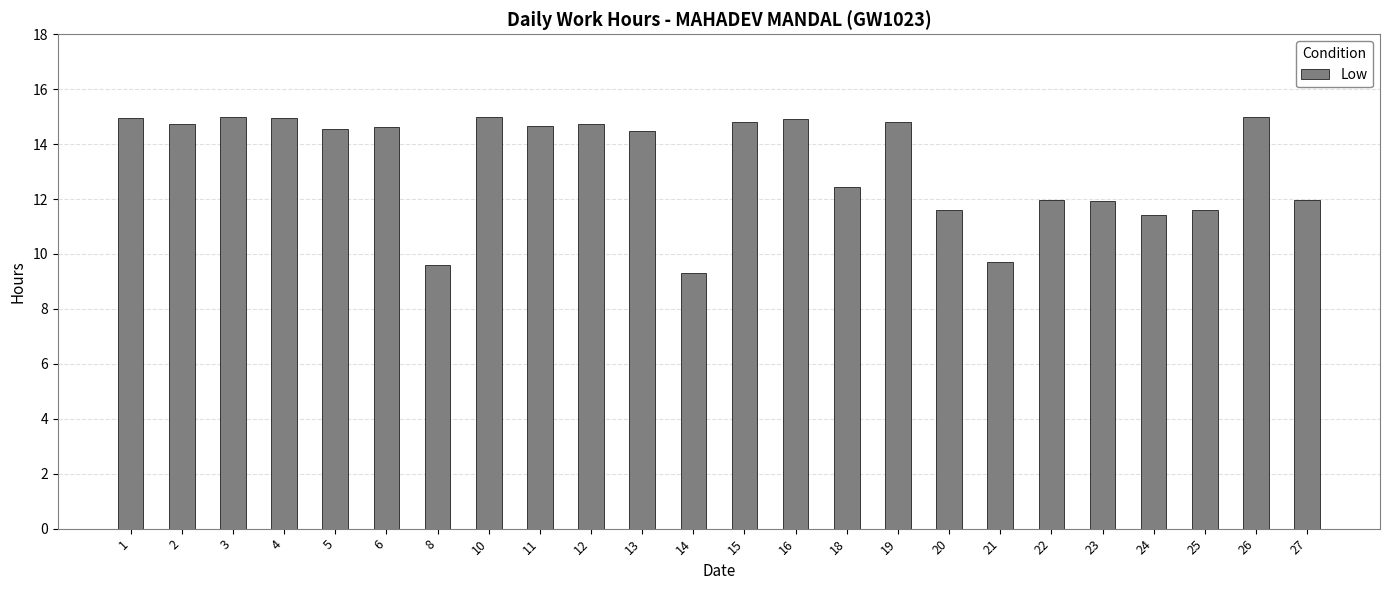

What is the maximum value shown in the chart?

15.0